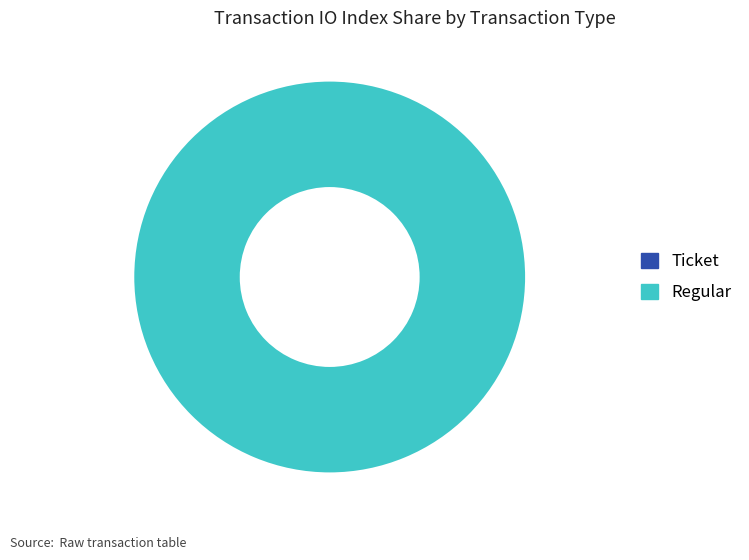

Between Regular and Ticket, which is larger?

Regular